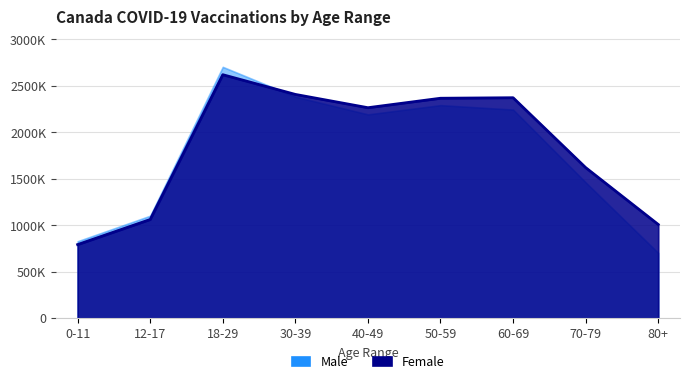

What are all the series names shown in the legend?

Male, Female